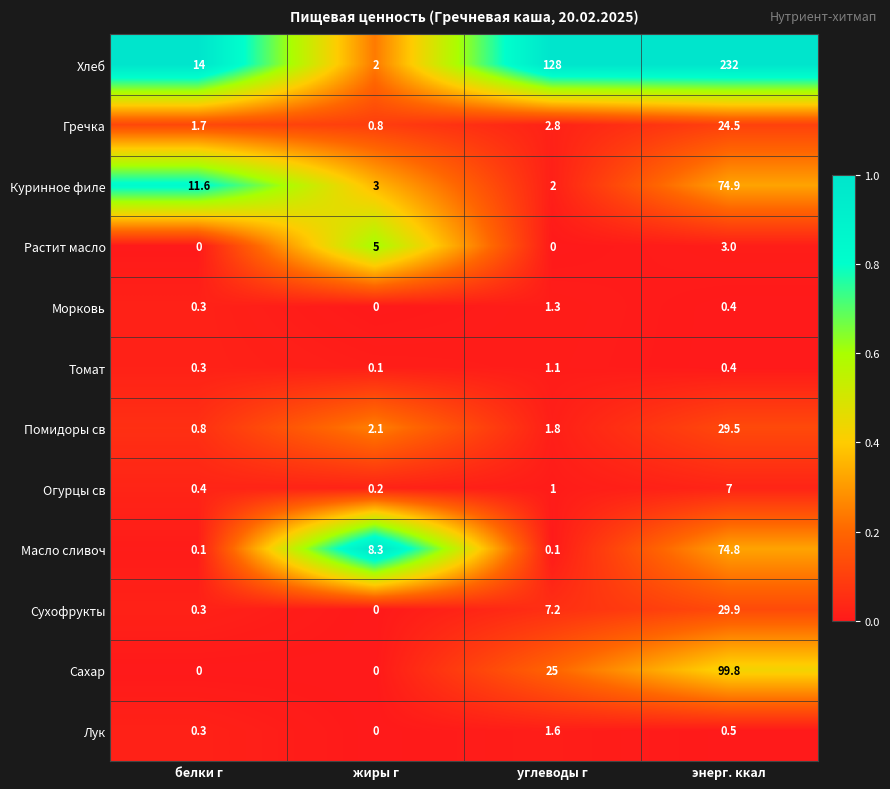

Rank the categories by Куринное филе value from lowest to highest.

углеводы г, жиры г, белки г, энерг. ккал